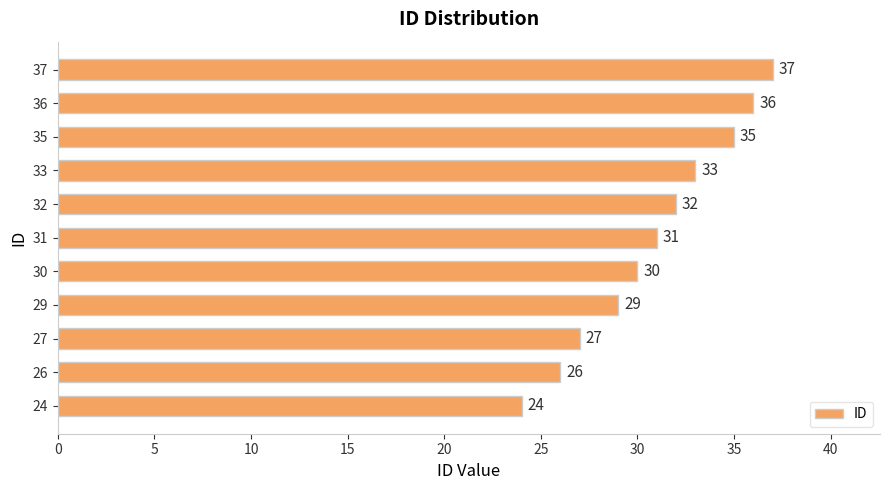

What is the average value?

31